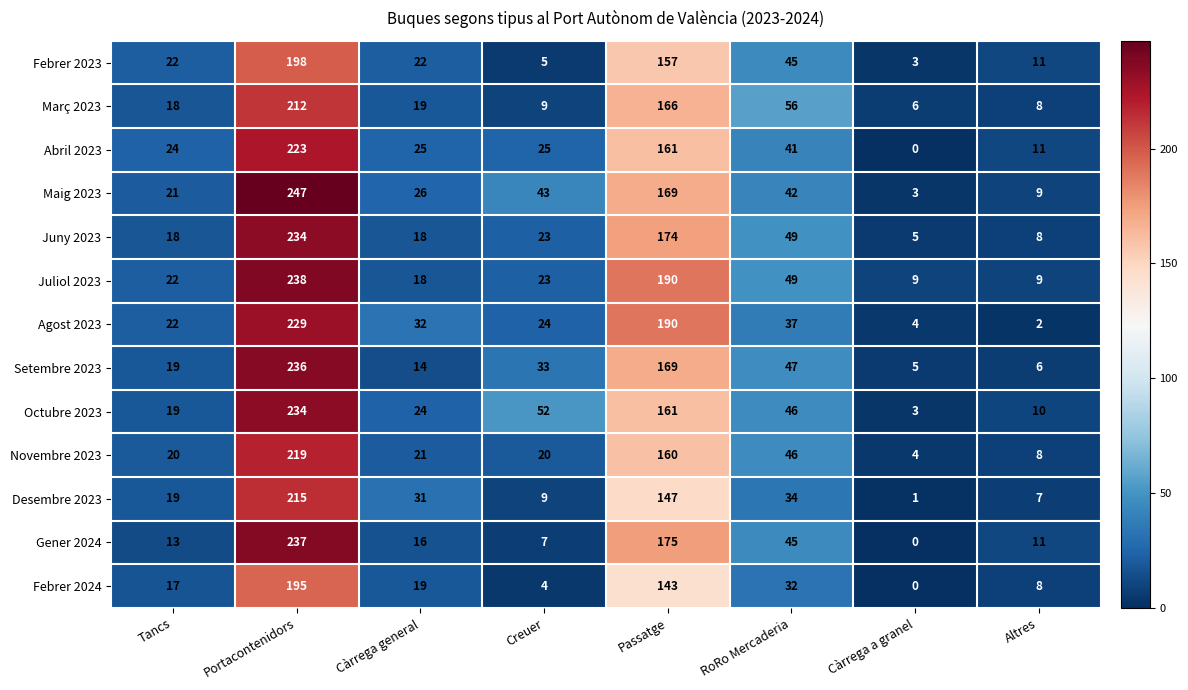

Rank the categories by Octubre 2023 value from highest to lowest.

Portacontenidors, Passatge, Creuer, RoRo Mercaderia, Càrrega general, Tancs, Altres, Càrrega a granel